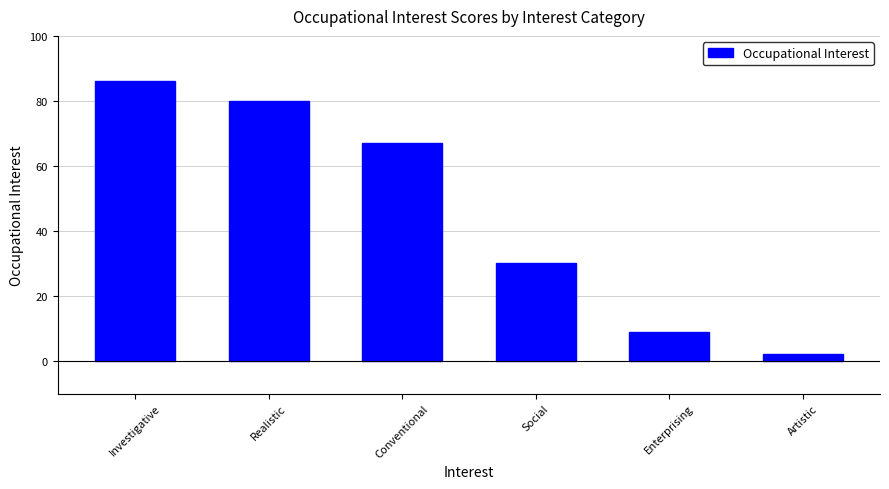

What is the difference between the second highest and second lowest values?

71